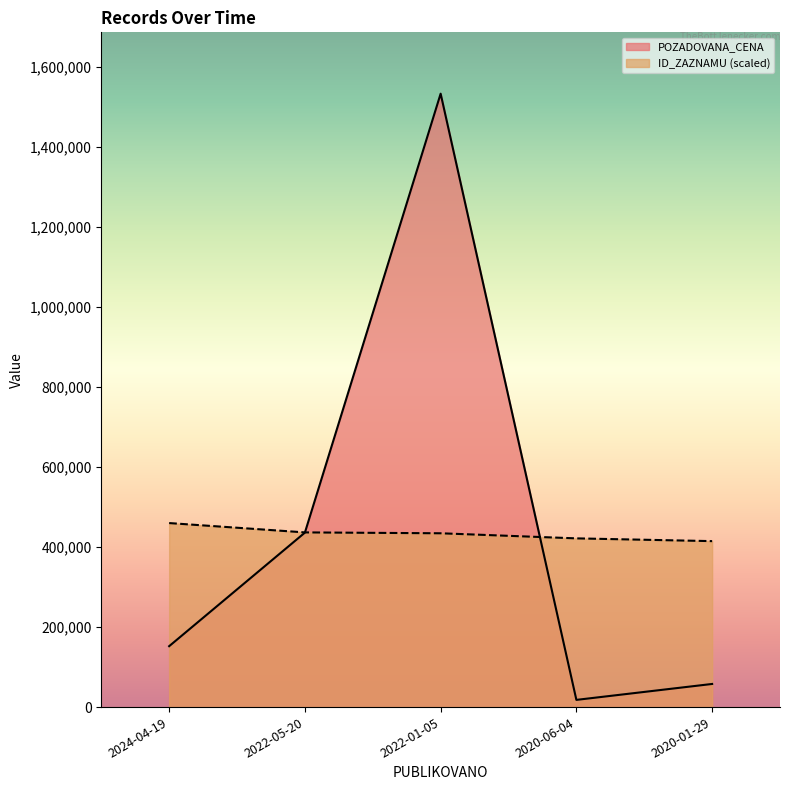

What is the difference between the second highest and second lowest values in the ID_ZAZNAMU series?

14920.7